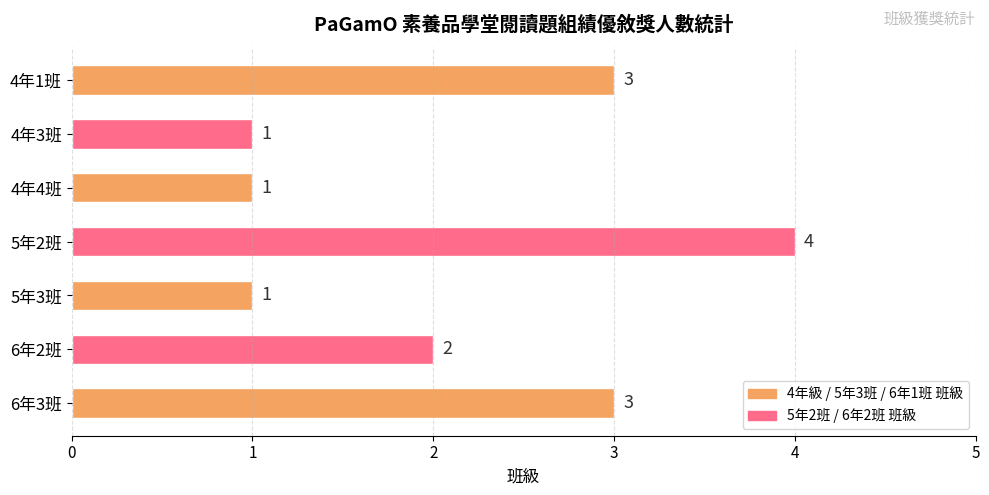

What is the maximum value shown in the chart?

4